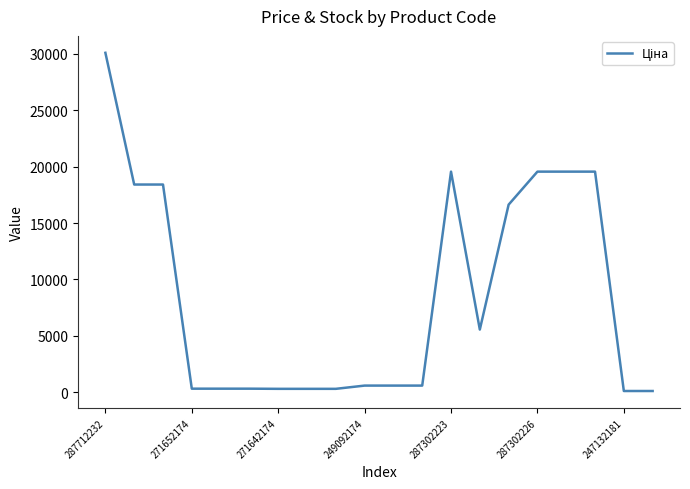

What is the maximum value shown in the chart?

30102.8